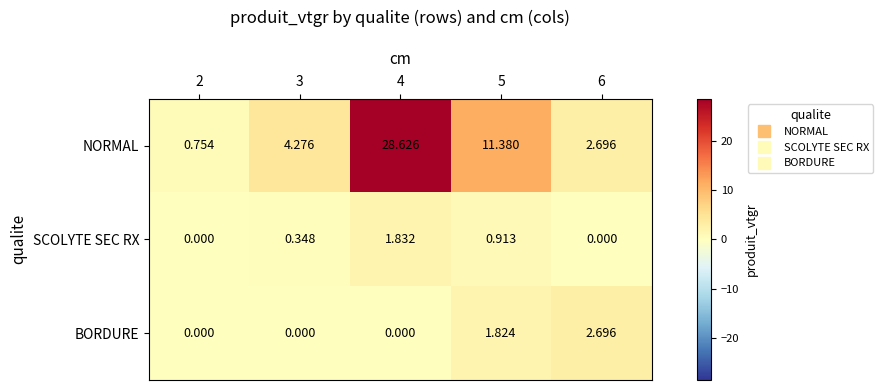

Is the value of SCOLYTE SEC RX at 2 greater than the value of NORMAL at 5?

No